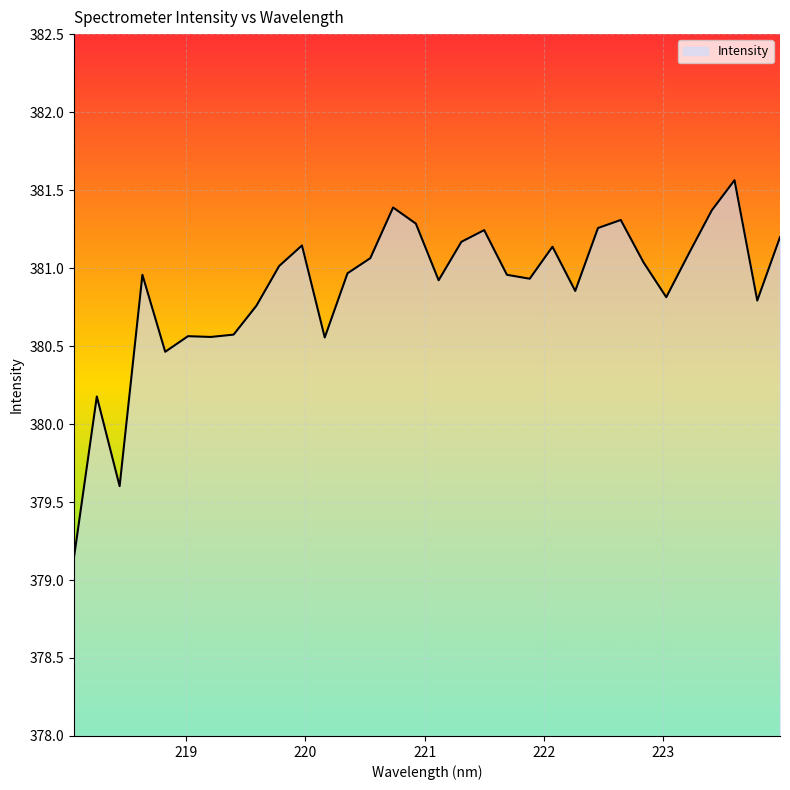

What is the difference between the maximum and minimum values?

2.4